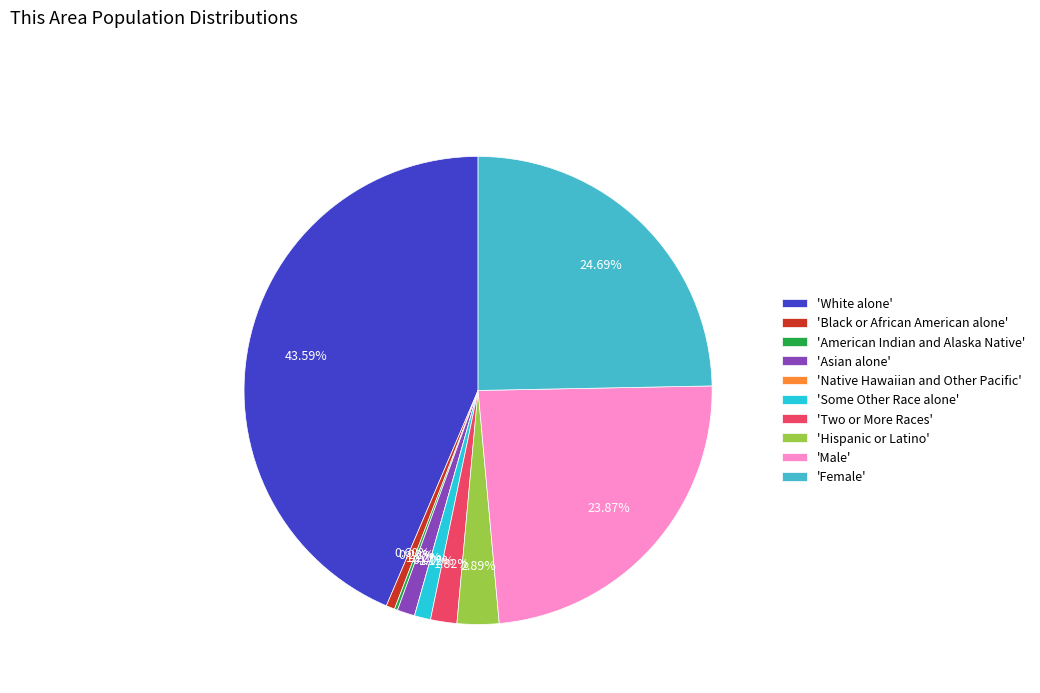

How many segments does this pie chart have?

10